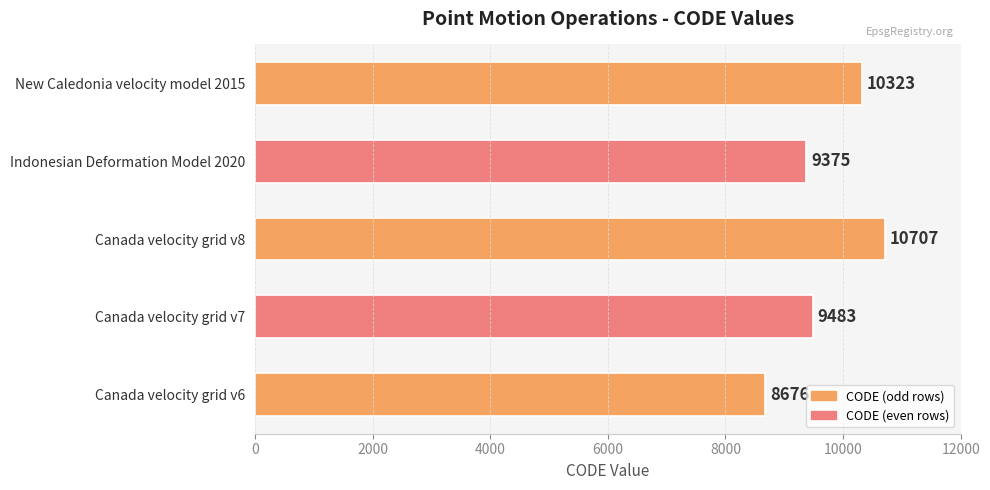

Reading bottom to top, what are all the values shown in this chart?

8676	9483	10707	9375	10323